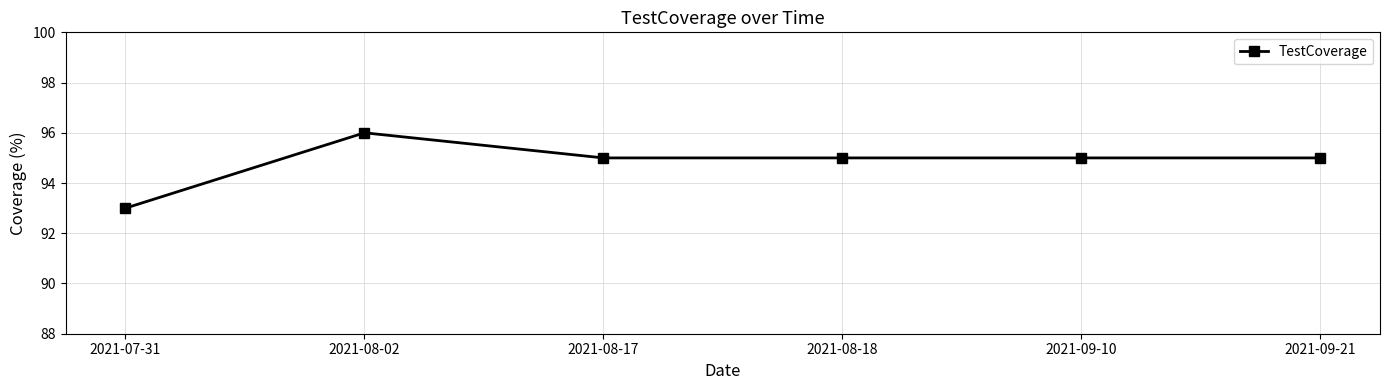

Read the value at 2021-09-21.

95